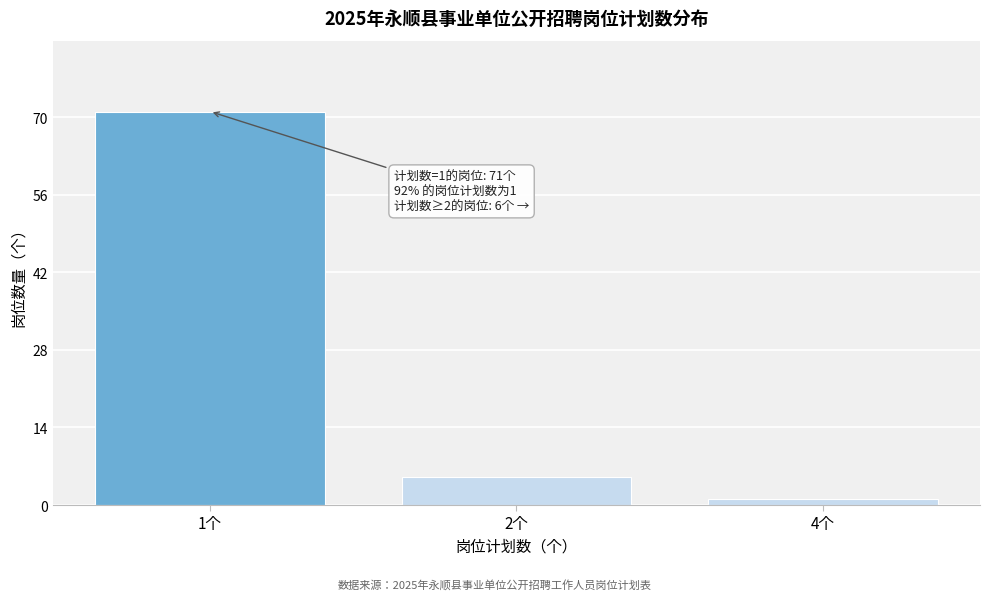

Reading right to left, list all the values displayed in this chart.

4个=1	2个=5	1个=71